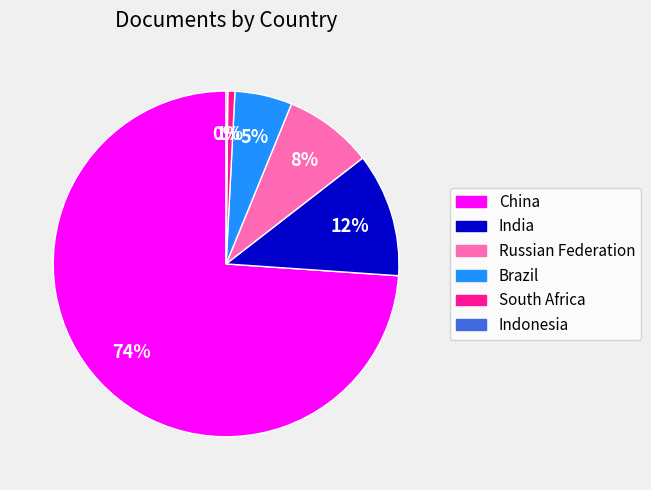

What is the largest slice in the pie chart?

China